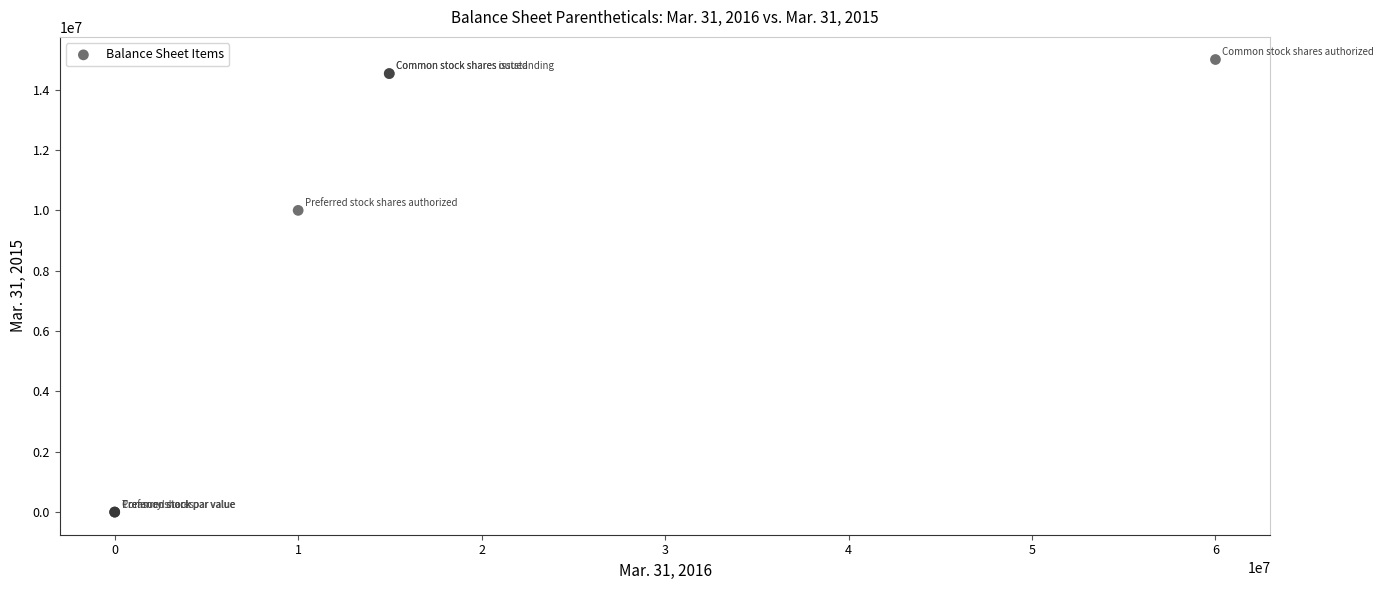

What Y value in the scatter plot is closest to 7500000?

10000000.0